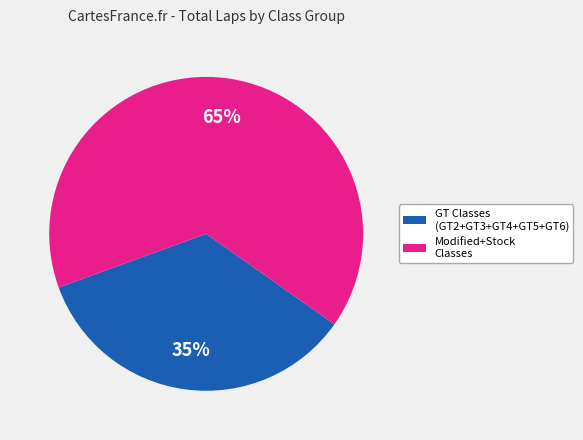

Is there any slice that represents more than half of the pie?

Yes